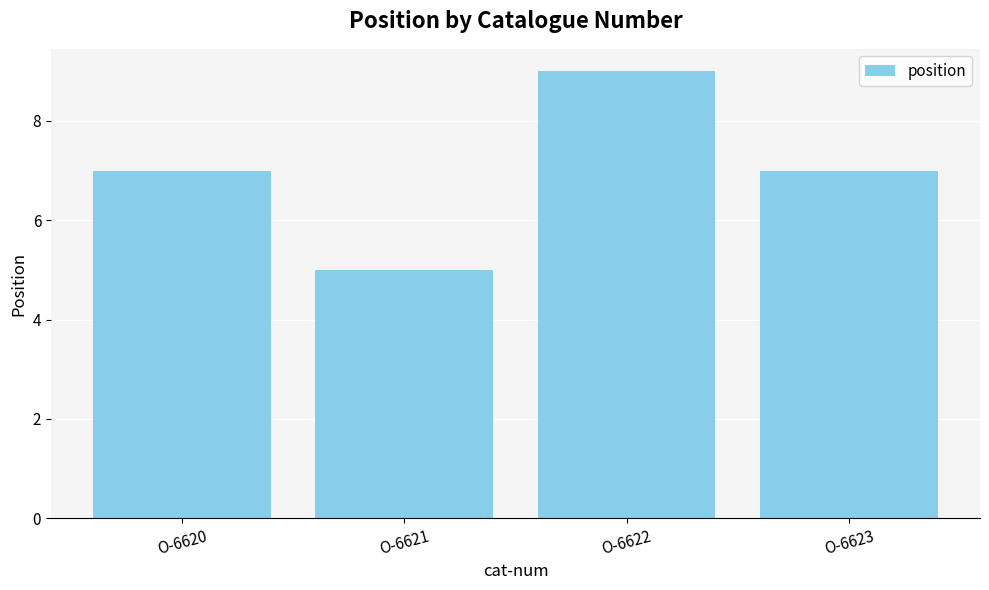

What is the value of the 3rd bar from the left?

9